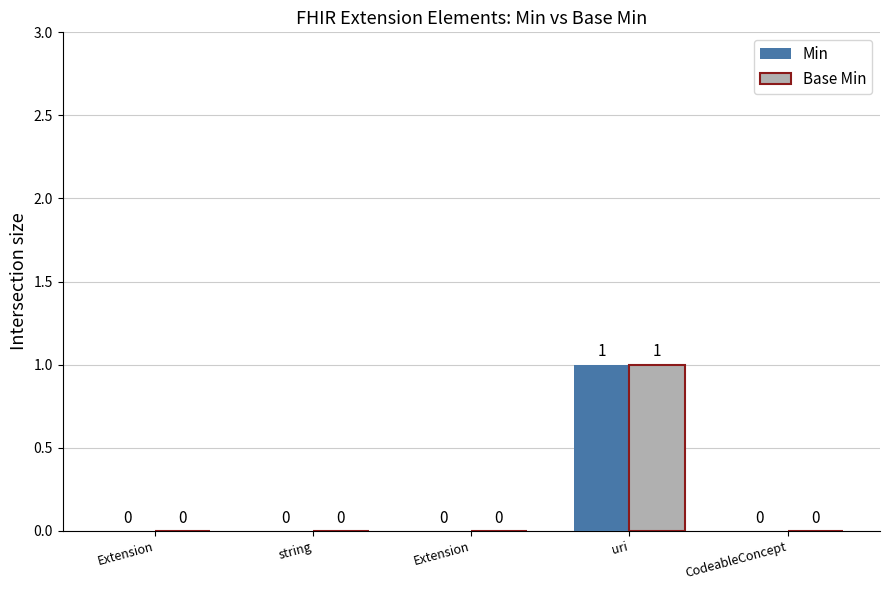

Does the chart contain stacked bars?

No